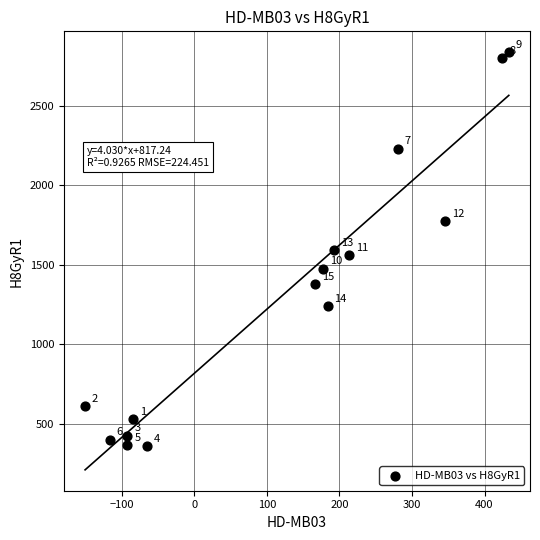

What is the range of X values (max minus min)?

584.1